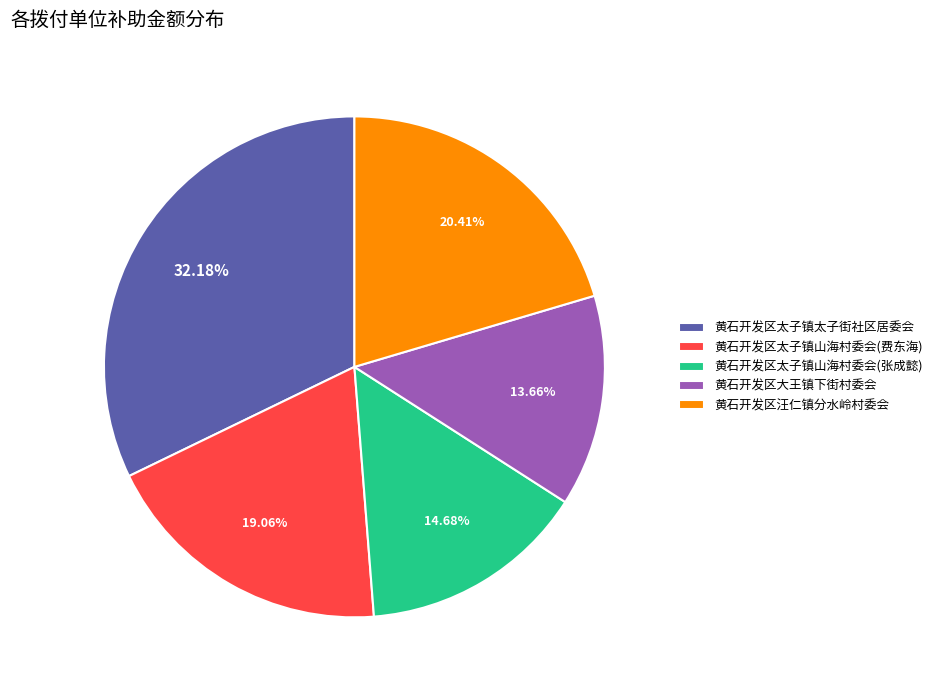

What percentage do 黄石开发区汪仁镇分水岭村委会 and 黄石开发区太子镇山海村委会(费东海) together represent?

39.5%